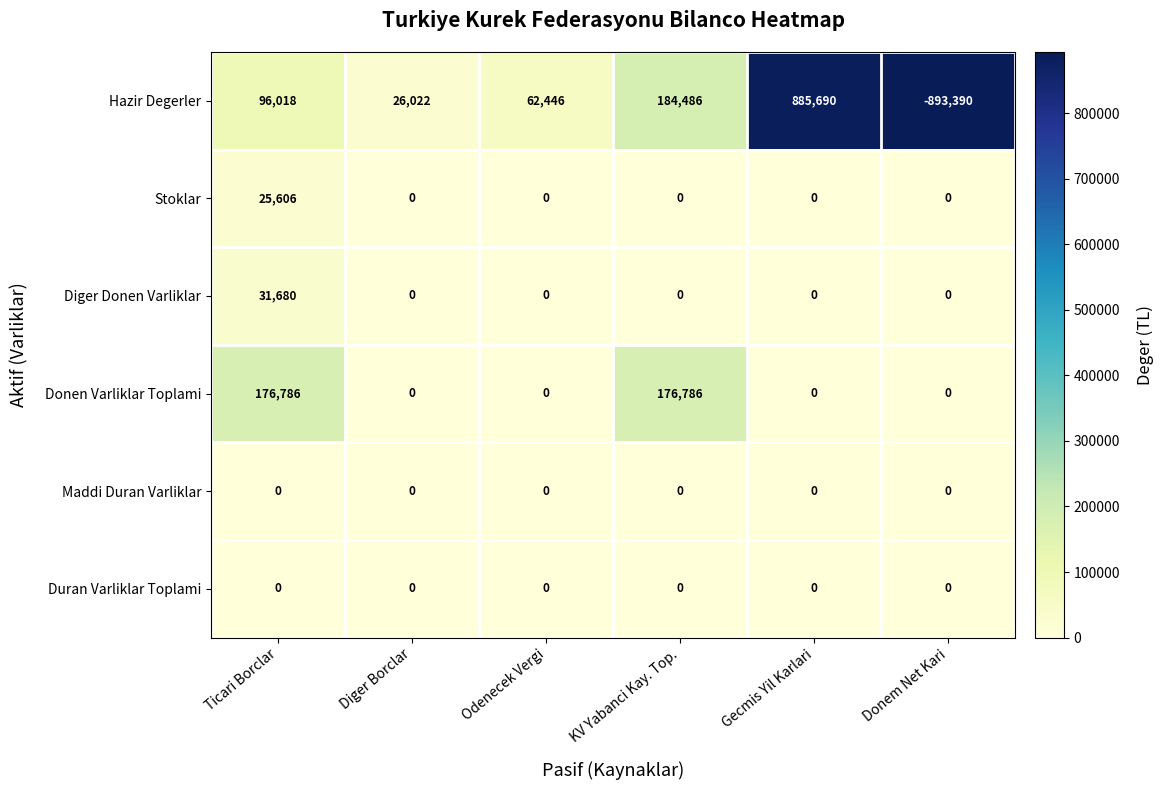

What is the sum of all Hazir Degerler values?

361272